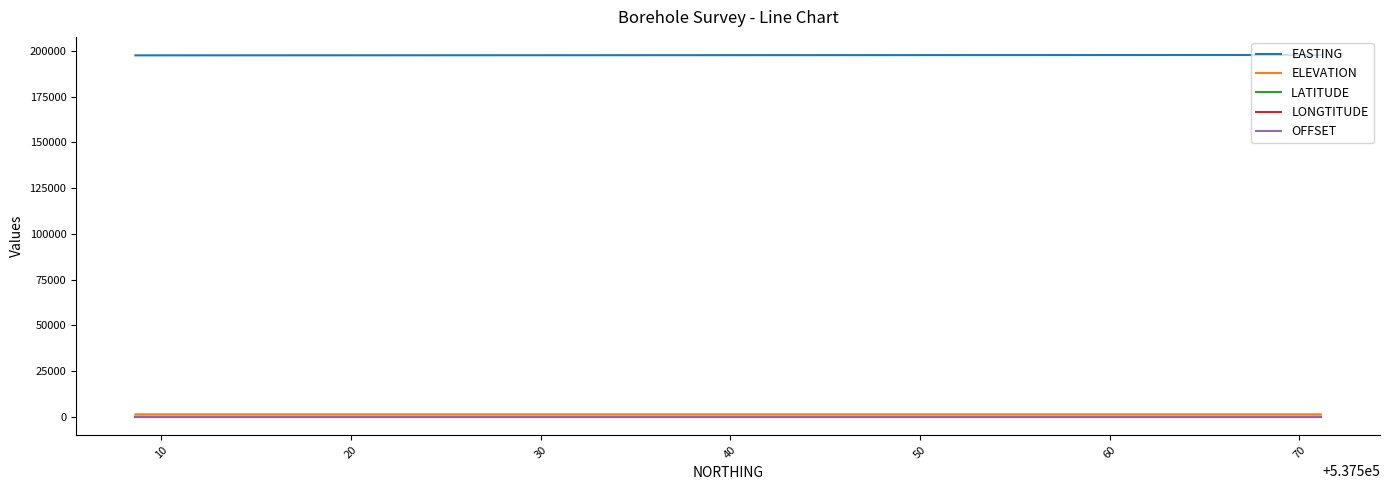

What is the maximum value shown in the chart?

197828.6